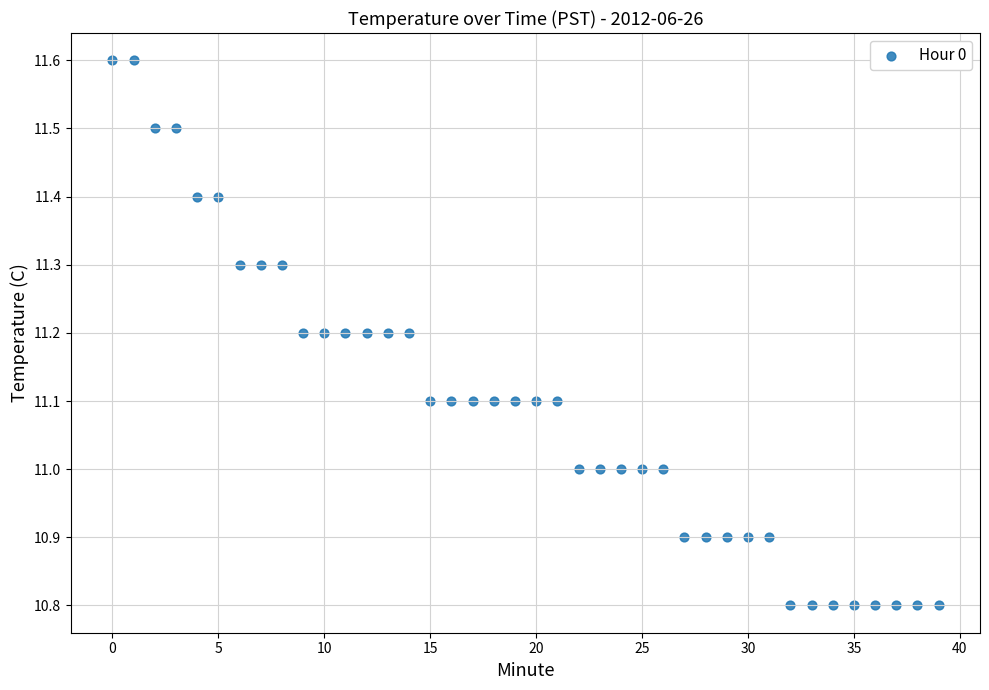

What is the range of Y values (max minus min)?

0.8